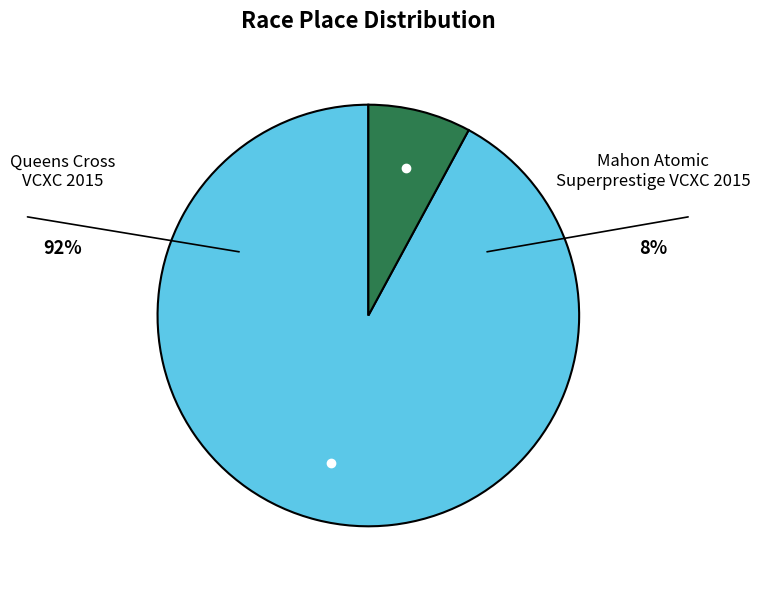

Count the number of slices in the pie.

2